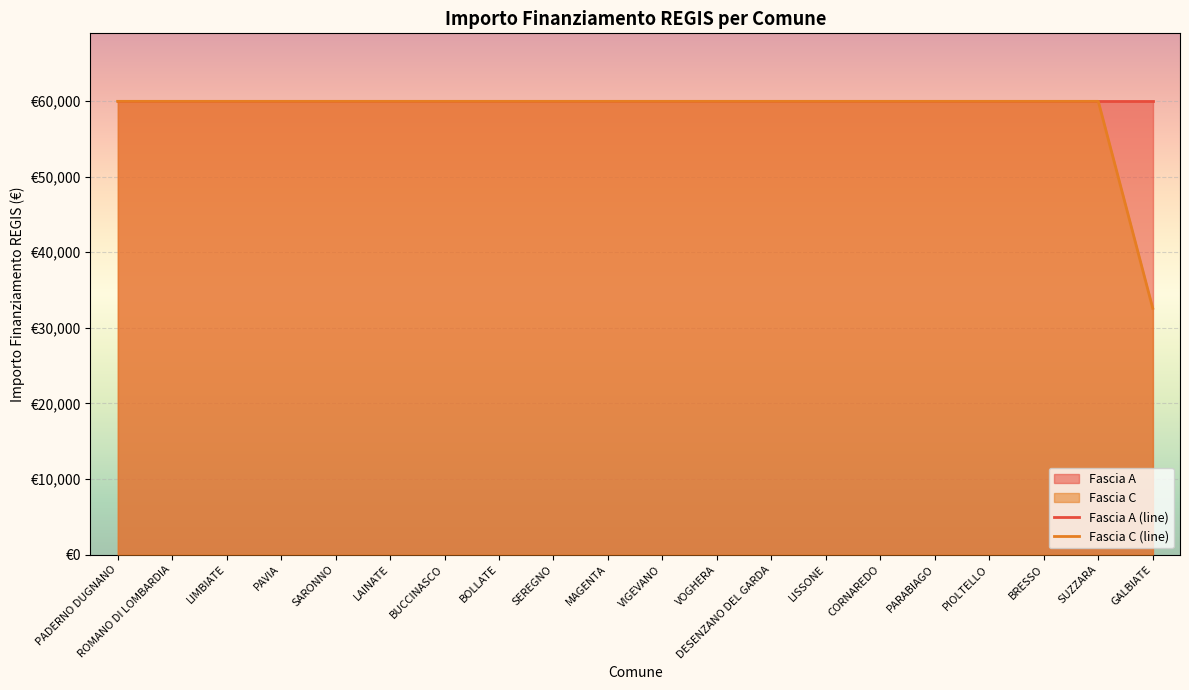

The value of Fascia C (line) at LISSONE is 59966. True or false?

True